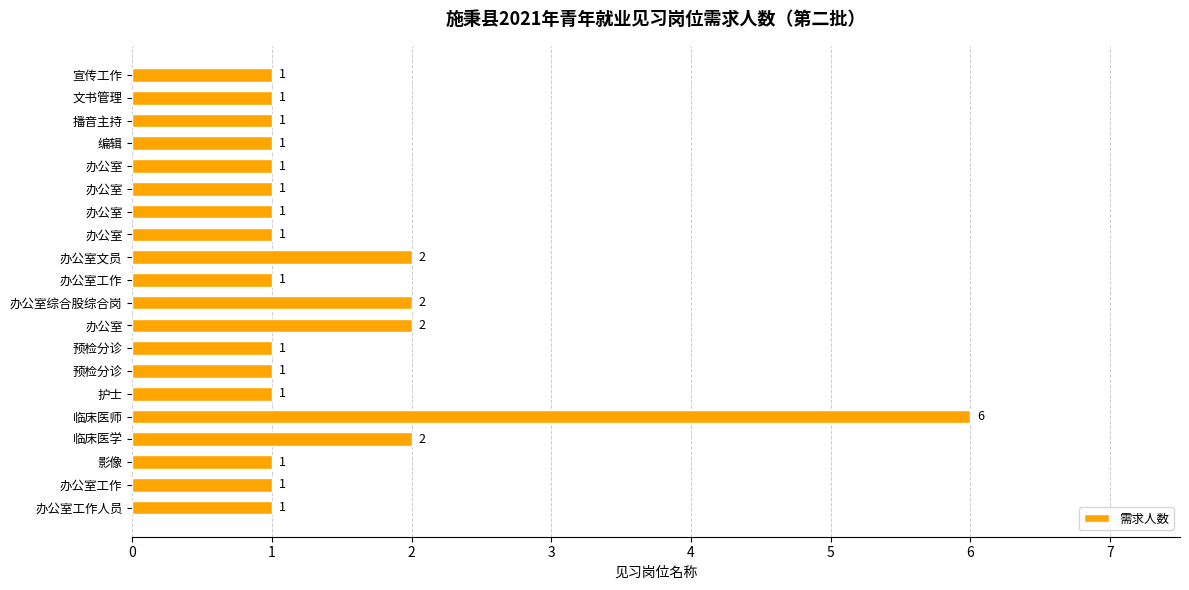

How many bars are there in total?

20